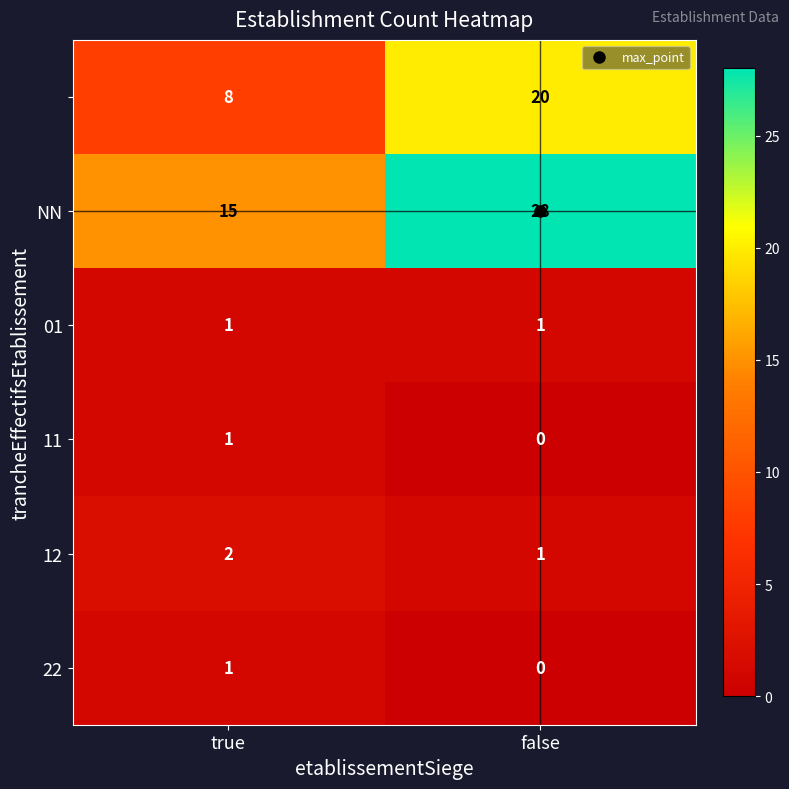

What is the total value across all series at false?

50